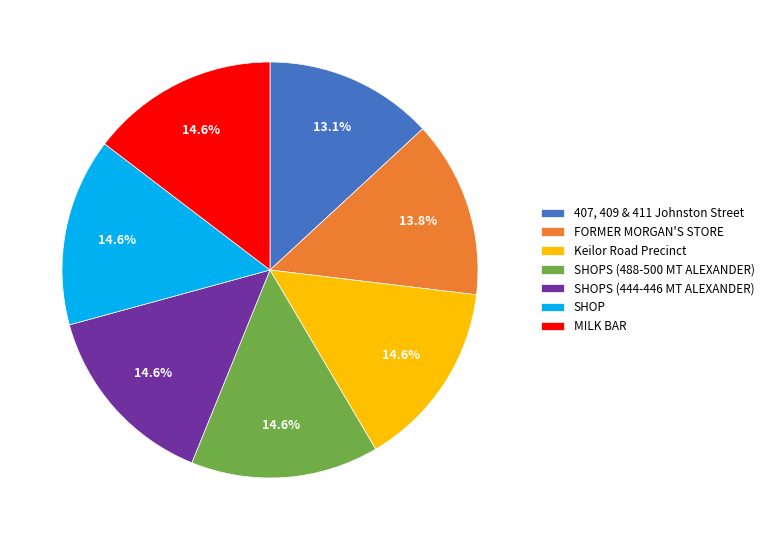

Combined, do SHOPS (444-446 MT ALEXANDER) and FORMER MORGAN'S STORE account for over 50%?

No